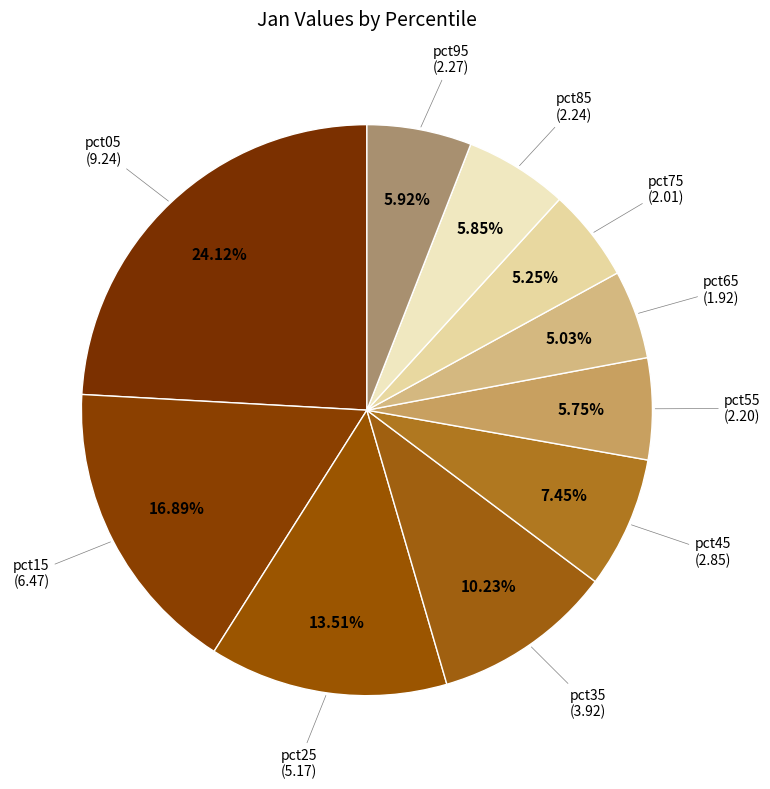

How many segments does this pie chart have?

10